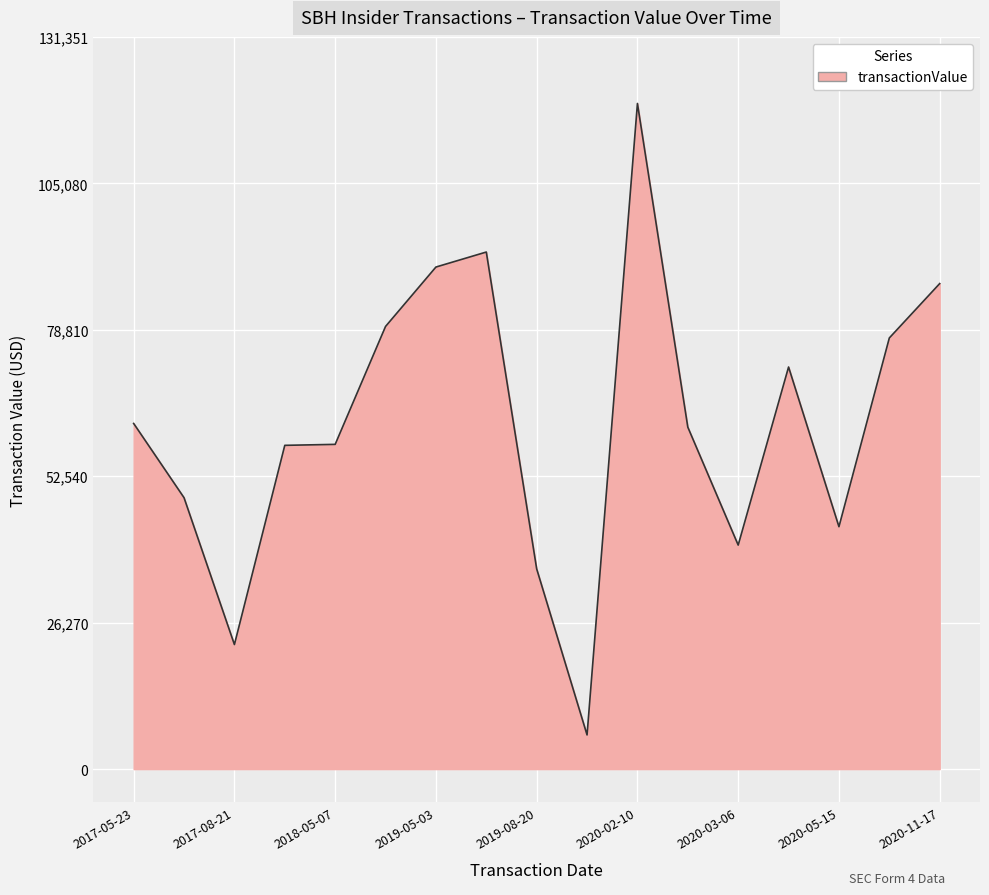

How many lines are shown in the chart?

1